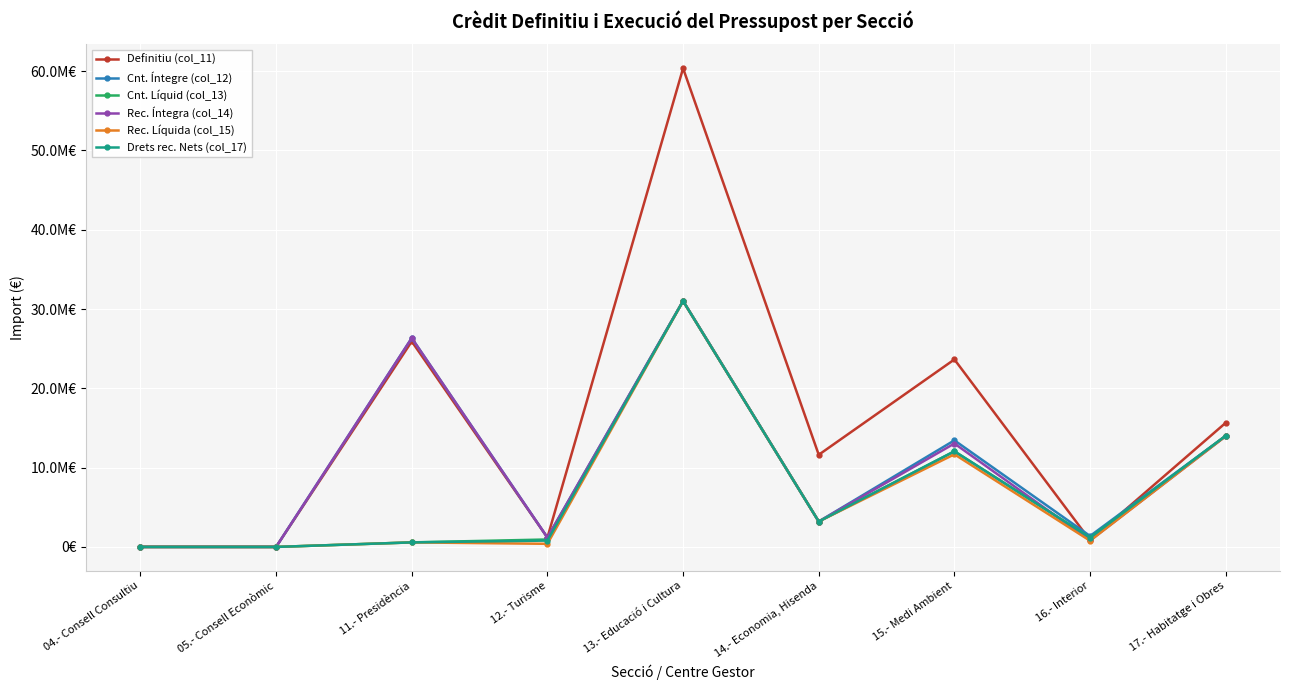

At which label does Rec. Íntegra (col_14) first exceed 3202531?

11.- Presidència